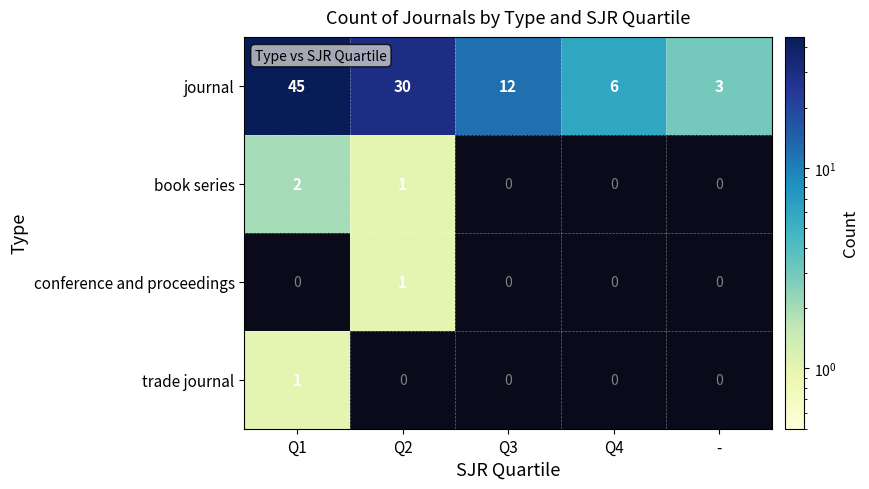

Is it true that conference and proceedings equals 1 at Q2?

True